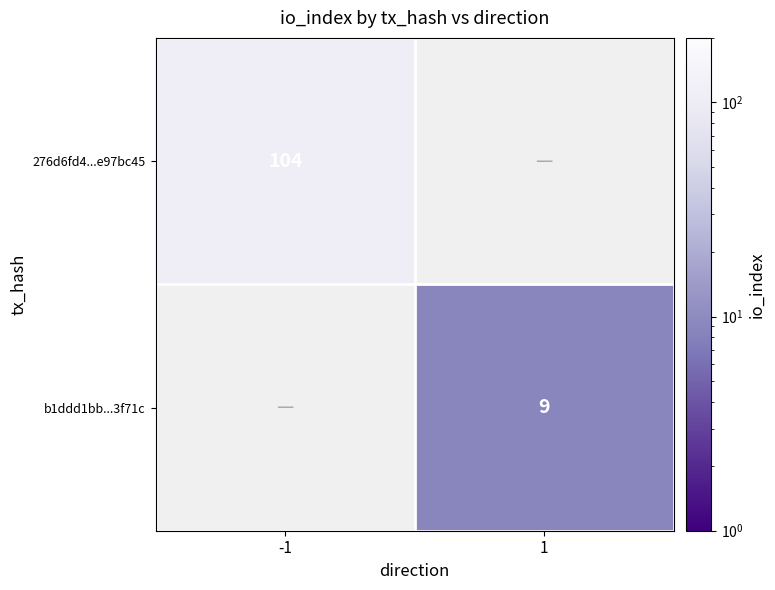

Which label corresponds to the smallest value in the chart?

1